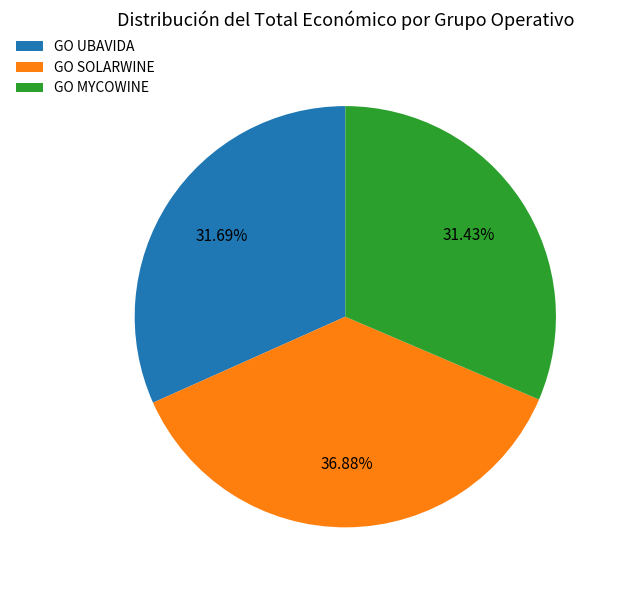

Does GO SOLARWINE account for over 50% of the chart?

No